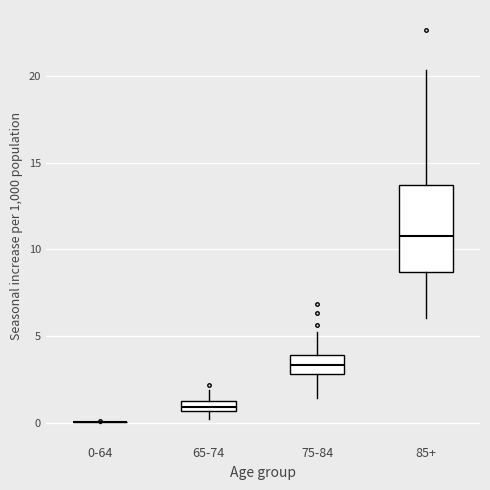

Which box is the tallest, from its lower edge to its upper edge?

85+